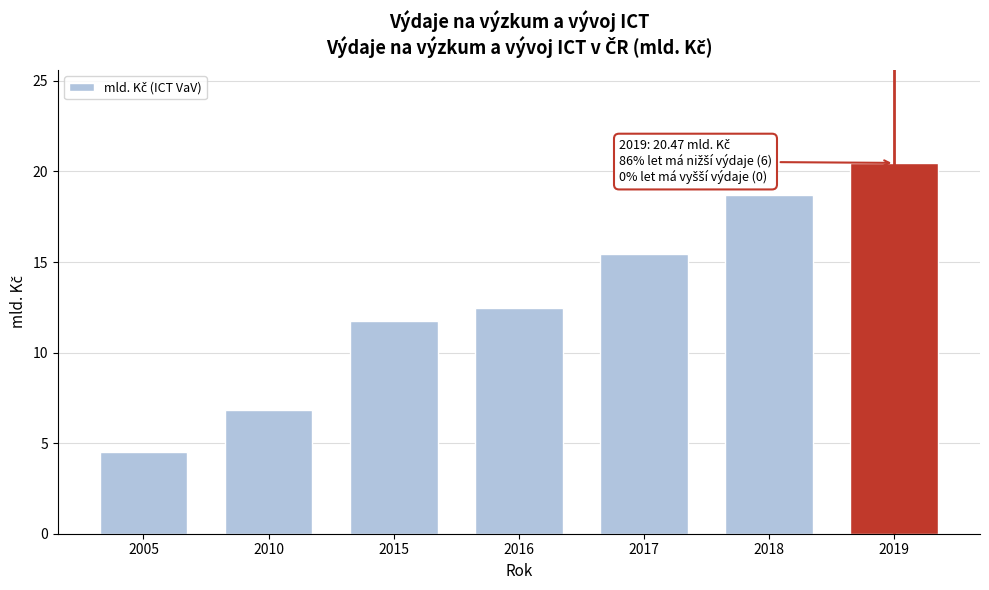

Reading left to right, transcribe all the data shown in this chart.

2005=4.5	2010=6.8	2015=11.8	2016=12.5	2017=15.4	2018=18.7	2019=20.5